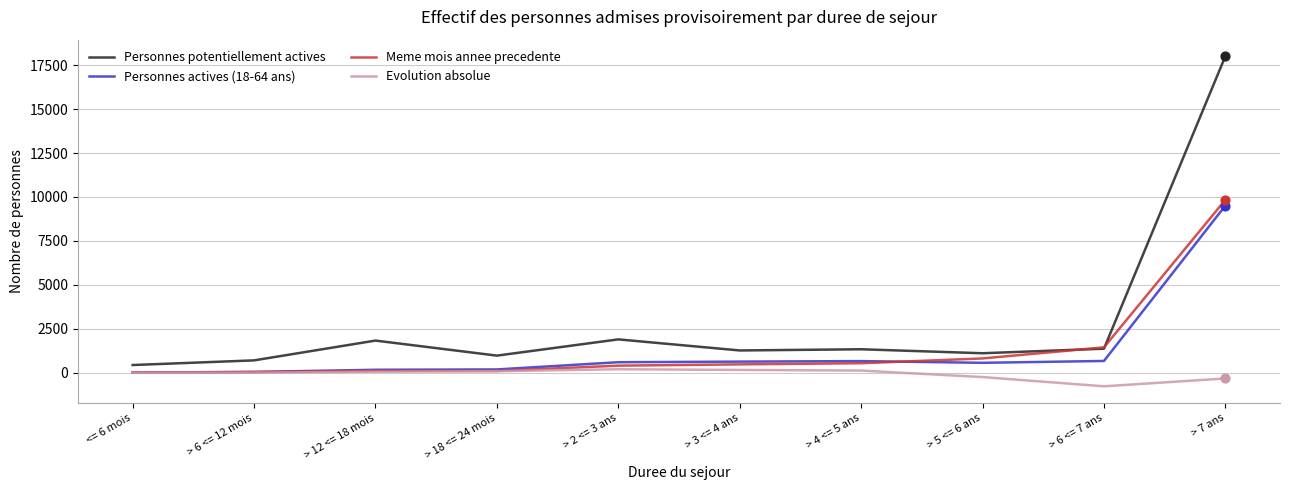

Which series has the largest range (max minus min)?

Personnes potentiellement actives